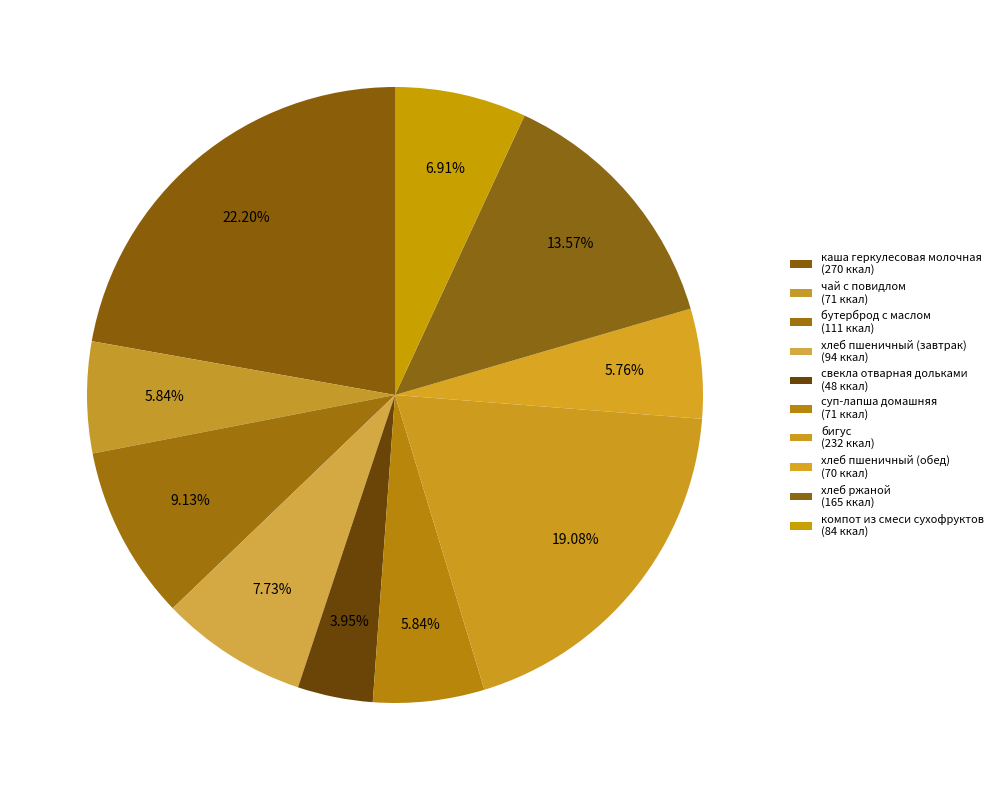

Count the number of slices in the pie.

10